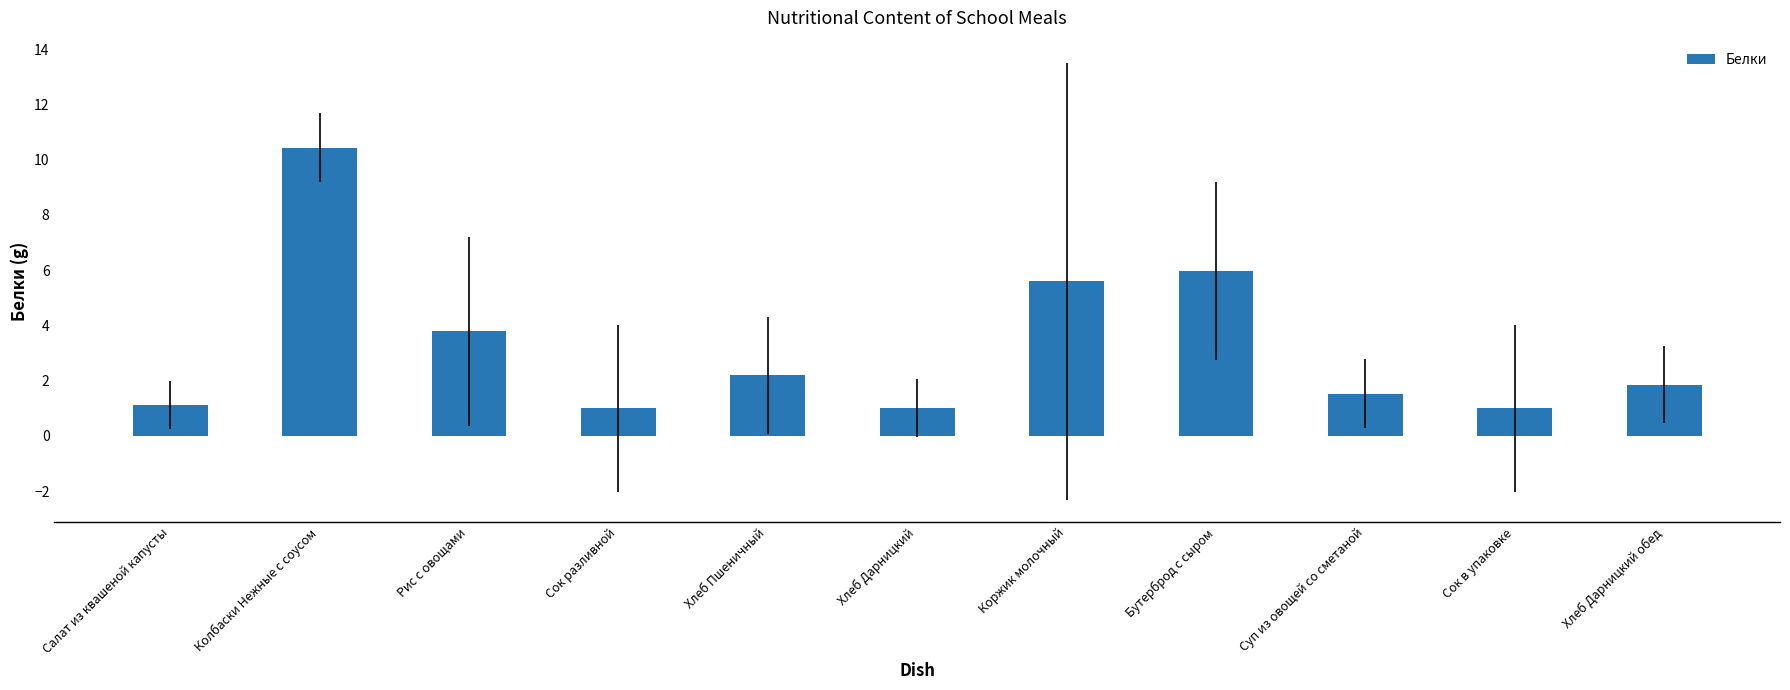

The chart shows a value of 1.2 at Бутерброд с сыром. True or false?

False